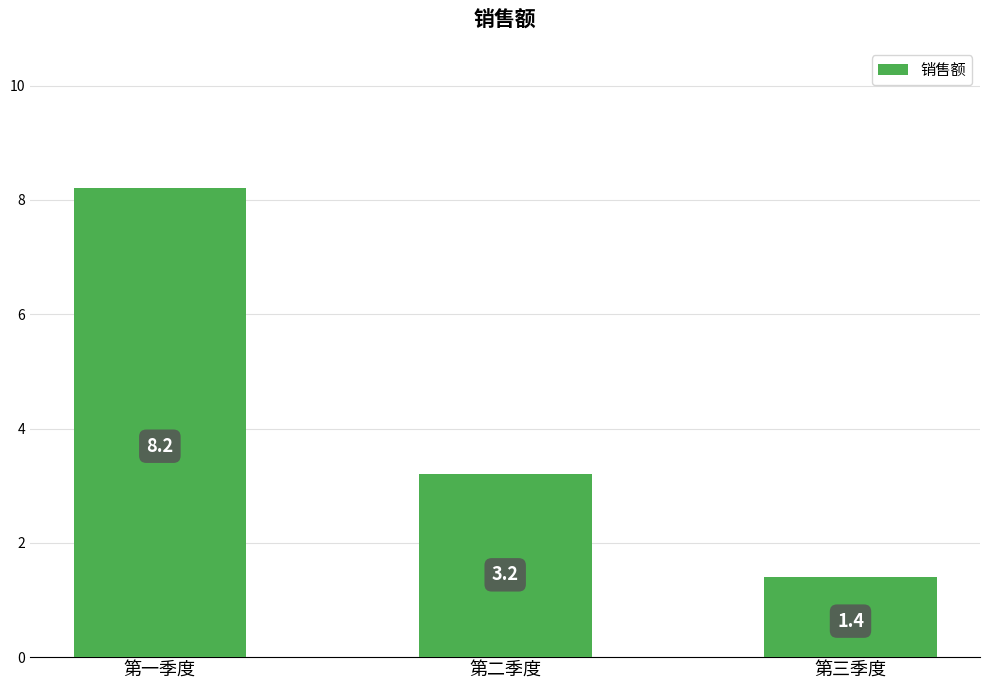

What is the change in value from 第二季度 to 第三季度?

-1.8